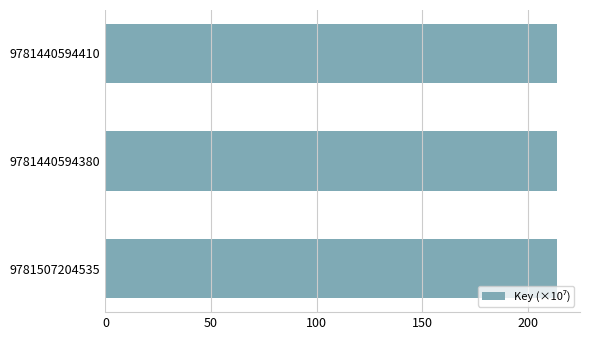

What is the minimum value shown in the chart?

213.8